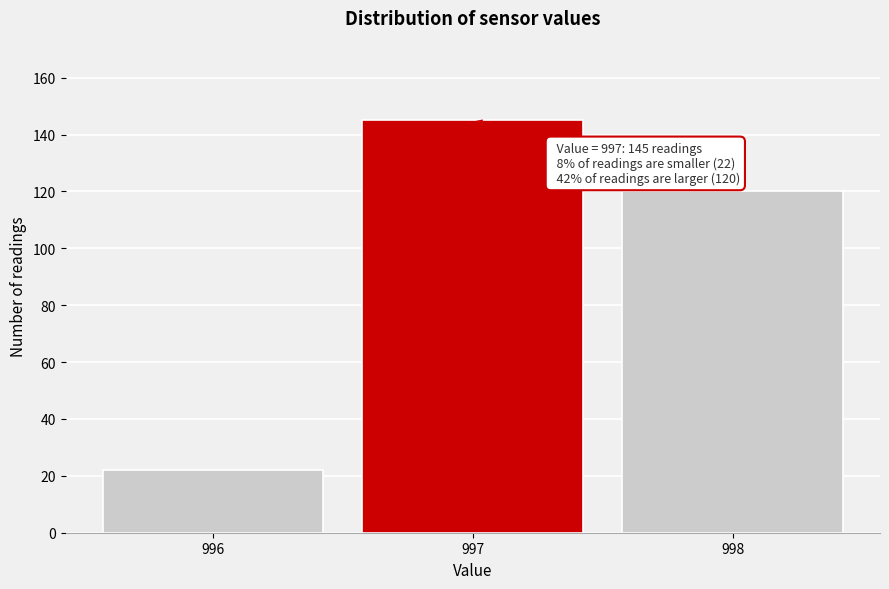

Reading left to right, transcribe all the data shown in this chart.

22	145	120